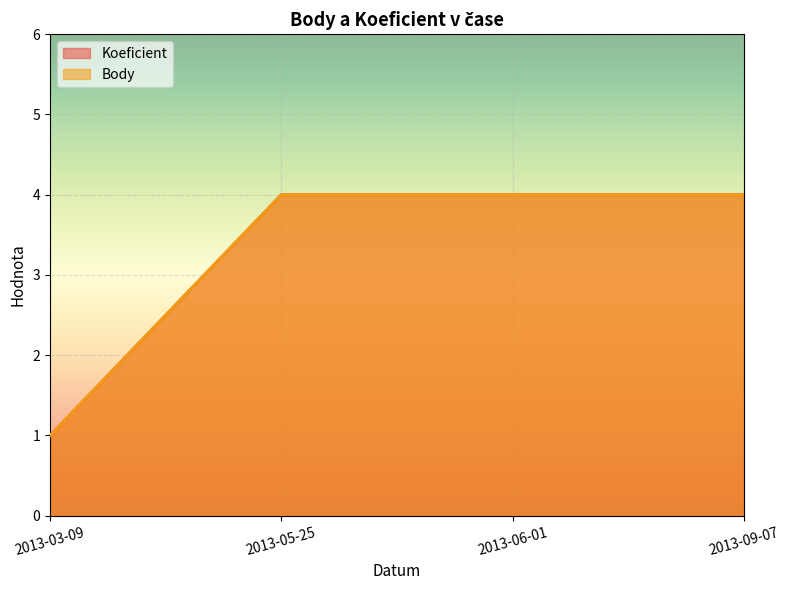

Rank the series by their maximum value, from highest to lowest.

Koeficient, Body